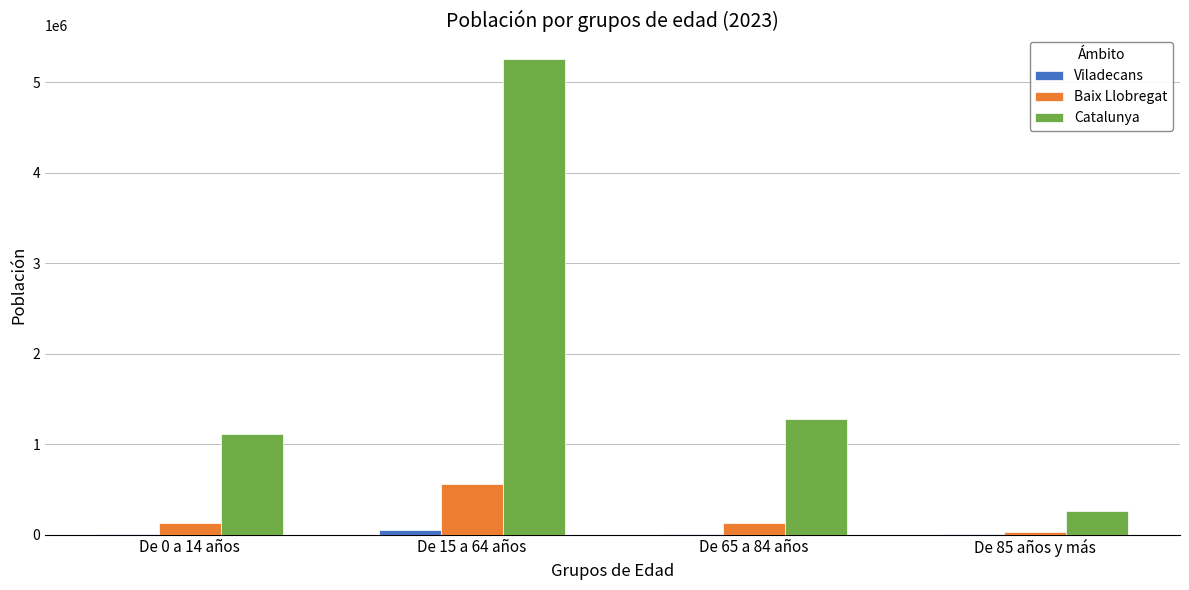

Which series has the largest total across all categories?

Catalunya